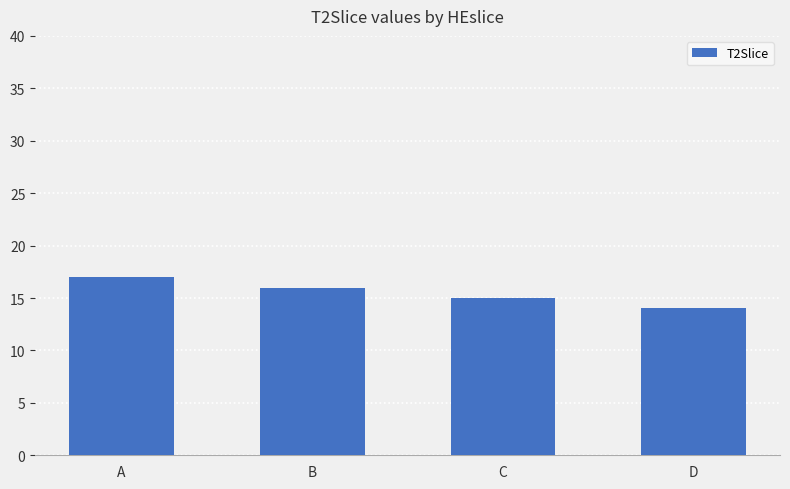

Rank the categories by value from highest to lowest.

A, B, C, D